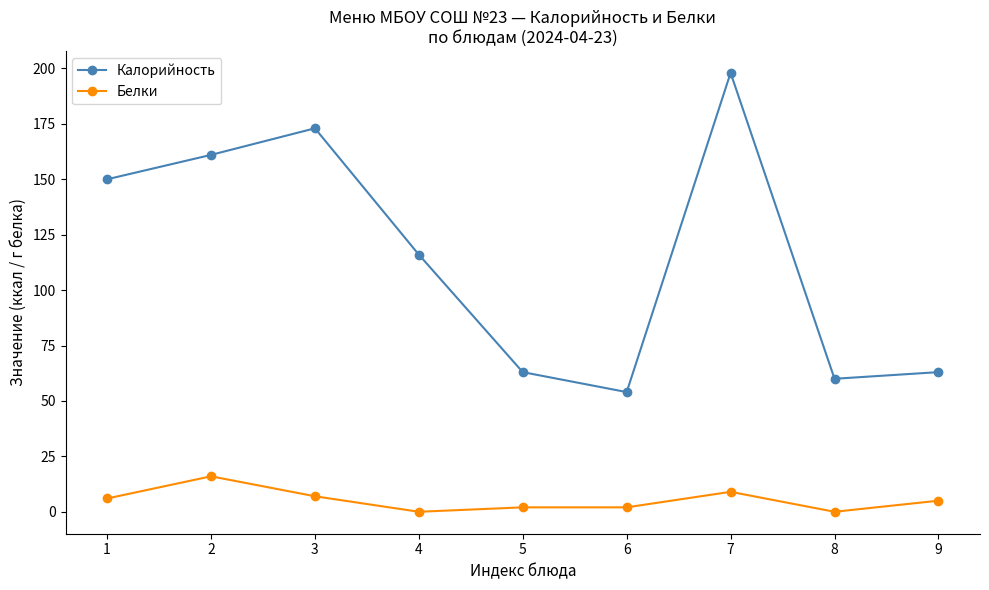

Reading left to right, transcribe all the data shown in this chart.

Калорийность: 150	161	173	116	63	54	198	60	63
Белки: 6	16	7	0	2	2	9	0	5